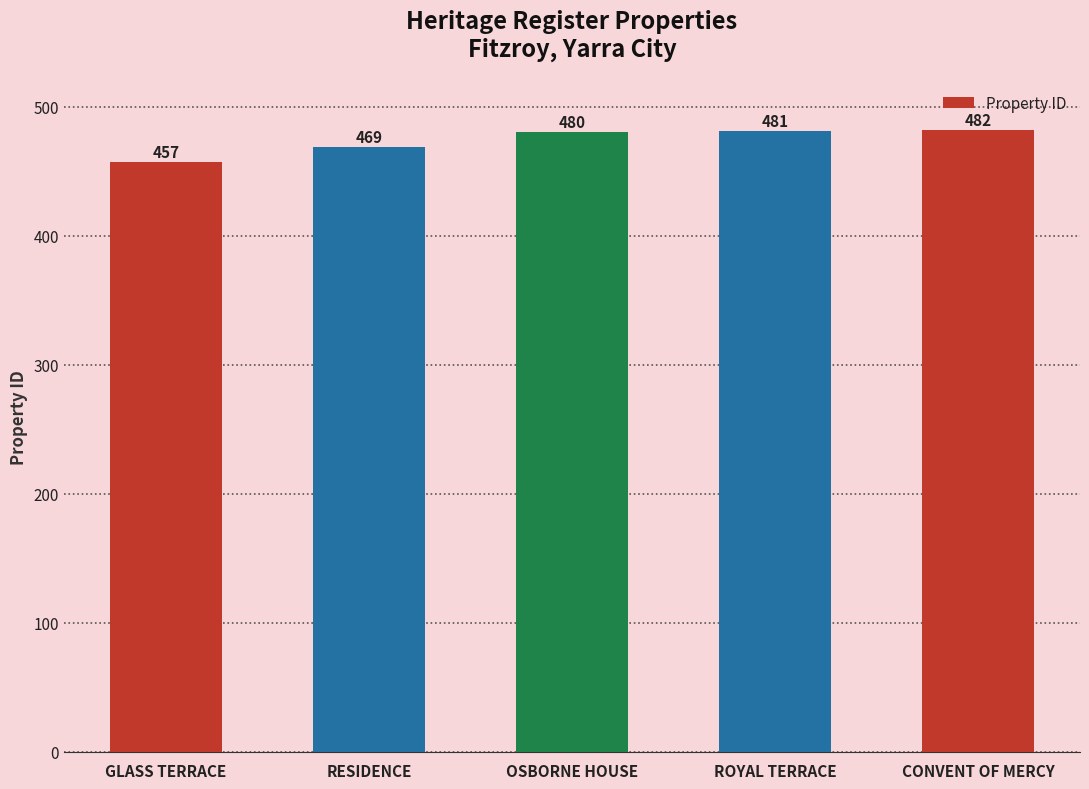

At which category does the chart reach its peak across all series?

CONVENT OF MERCY